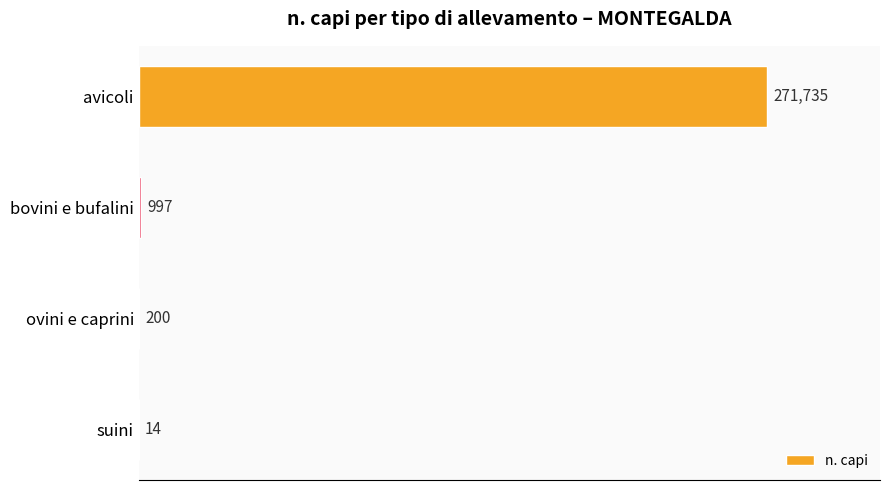

Which has a higher value, suini or bovini e bufalini?

bovini e bufalini